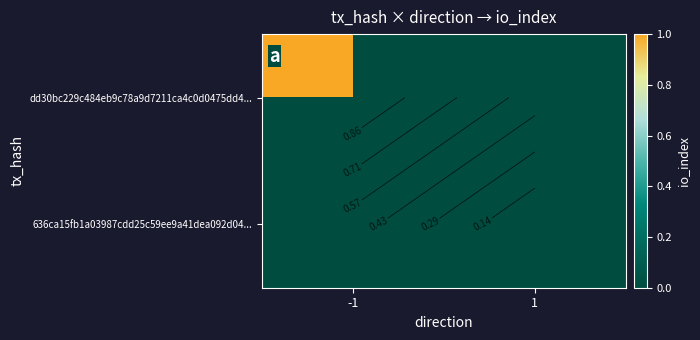

At how many categories does at least one series exceed 0?

1